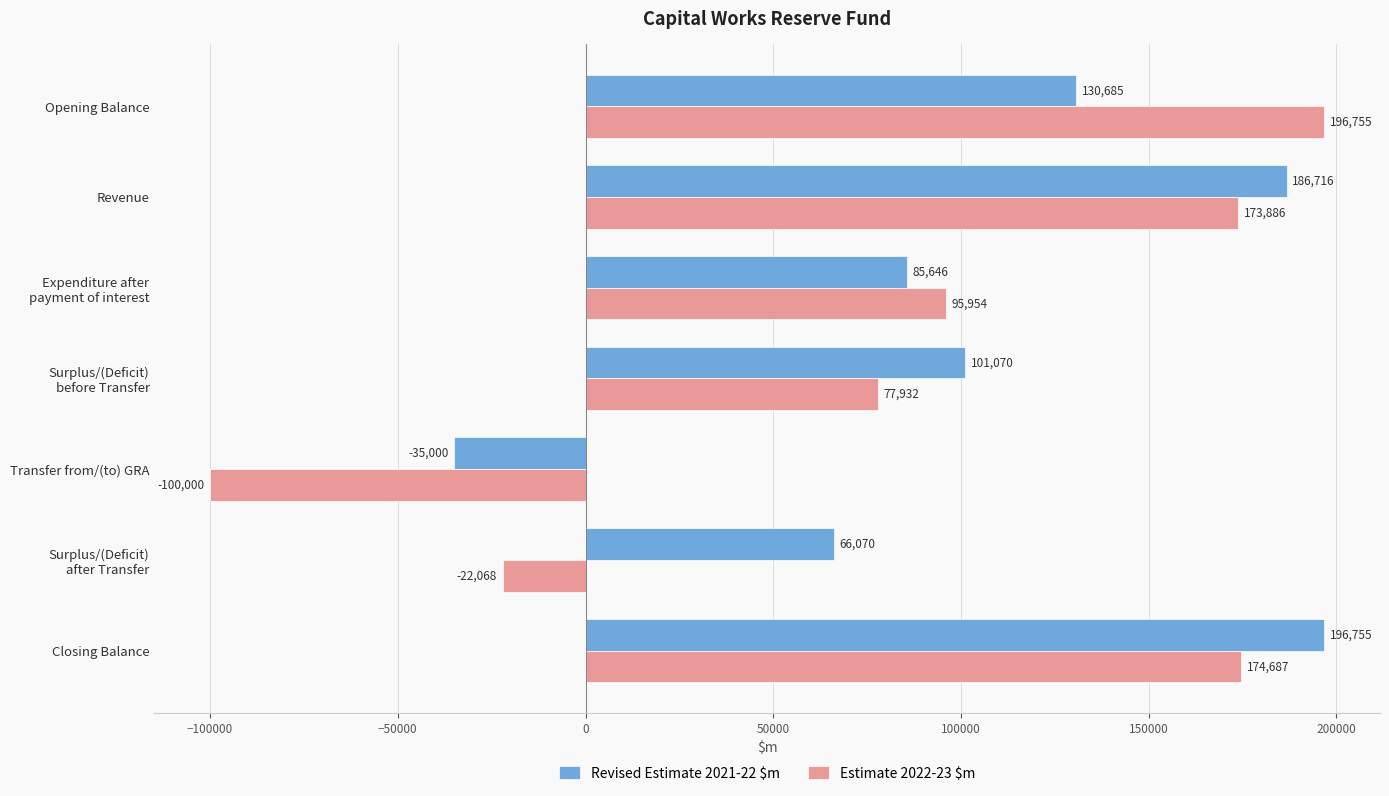

What is the spread (max minus min) of values at Closing Balance?

22068